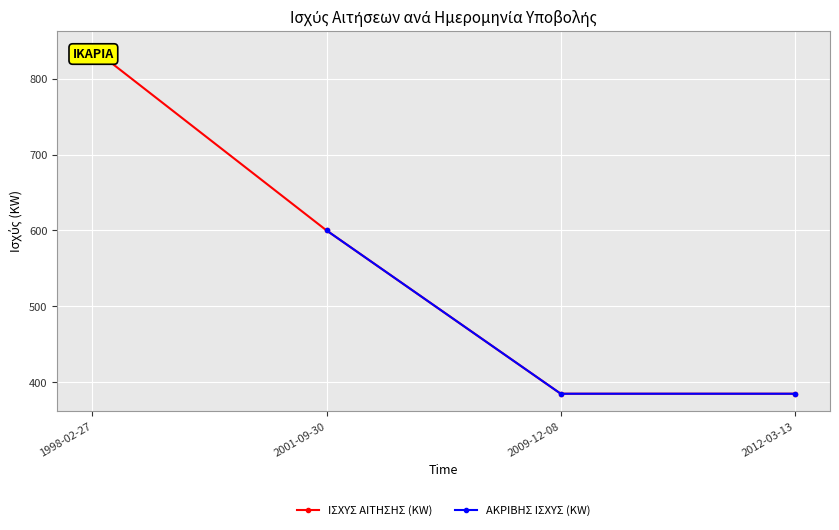

What is the value of the ΑΚΡΙΒΗΣ ΙΣΧΥΣ (KW) point at the 2nd from the left?

600.0